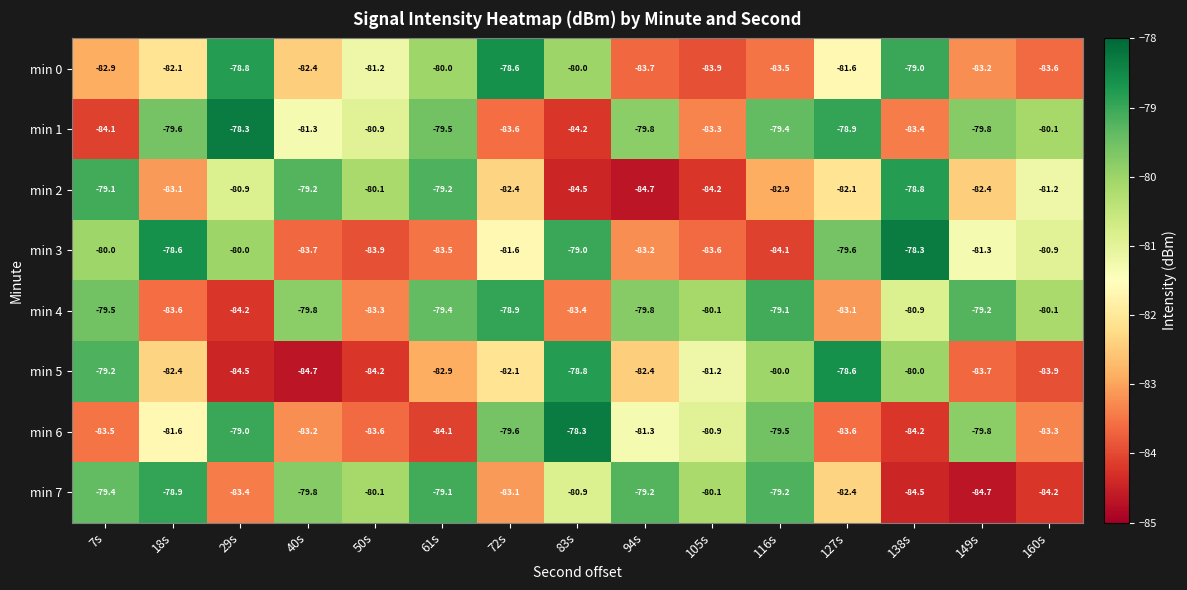

At how many categories does at least one series exceed -80?

12